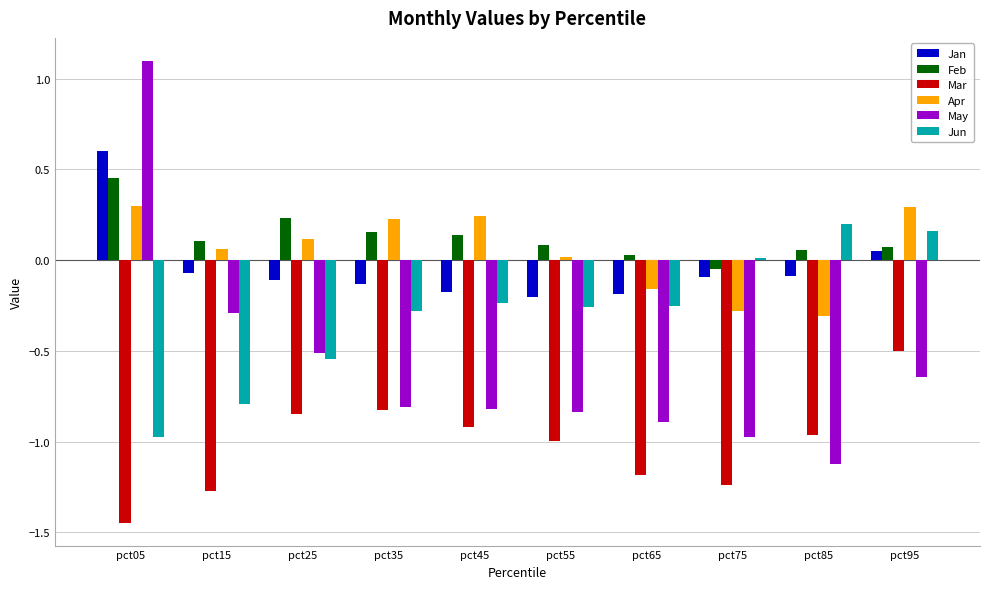

What is the maximum value for May?

1.1